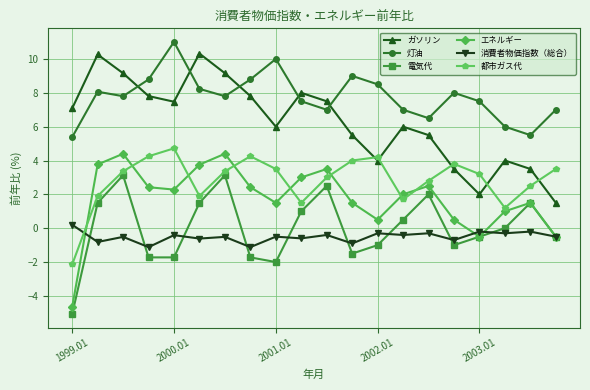

True or false: ガソリン and 消費者物価指数（総合） intersect in this chart.

False